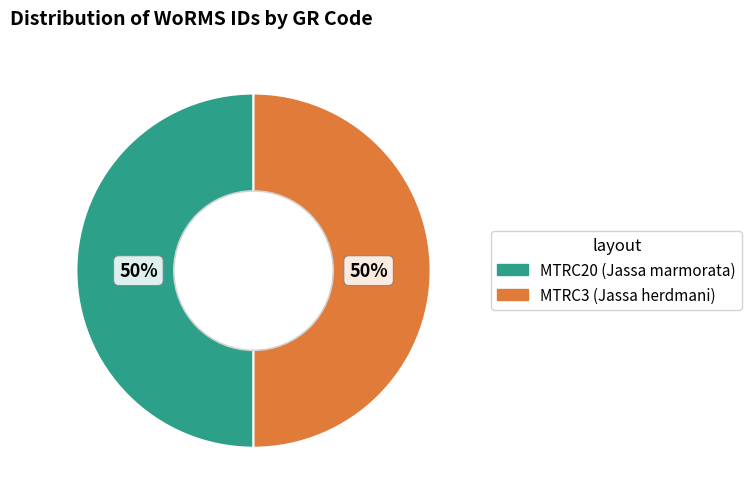

How many slices are in this pie chart?

2